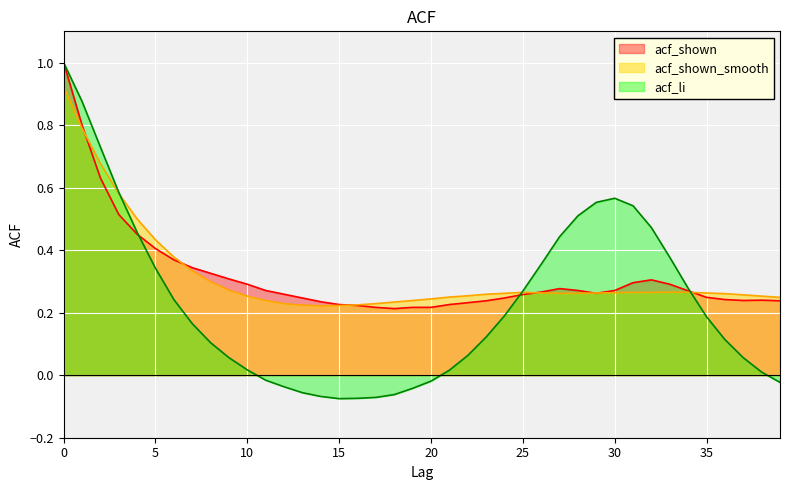

What is the difference between the highest and lowest values at 17?

0.3